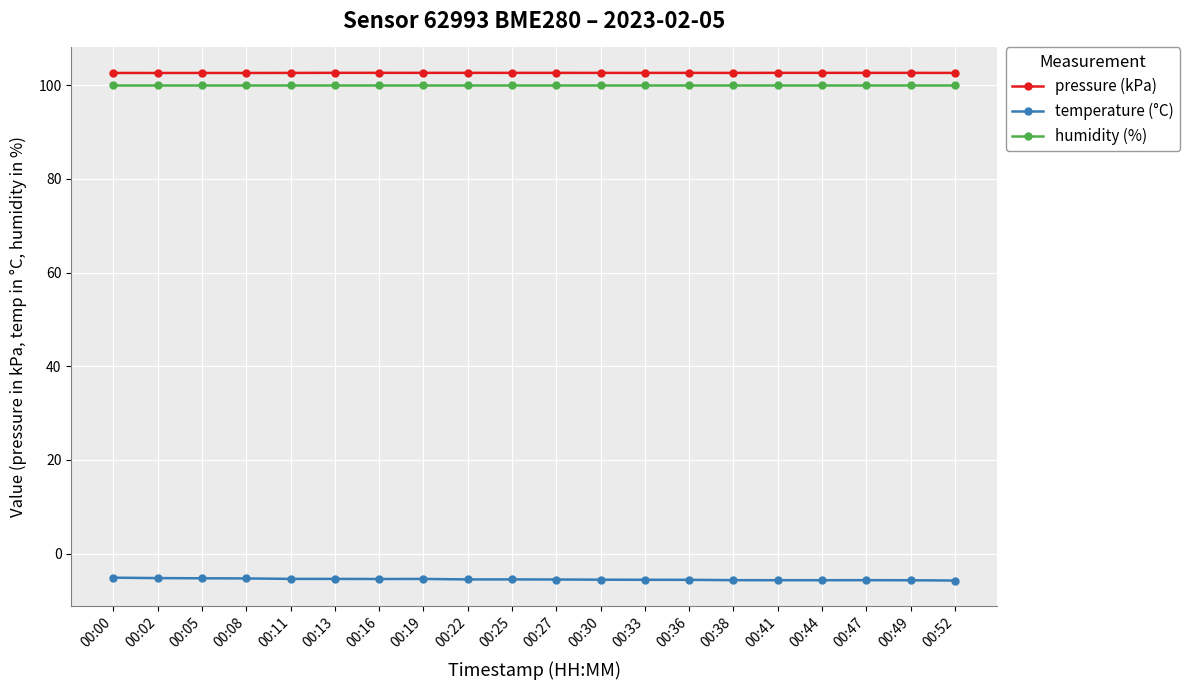

How many lines are shown in the chart?

3